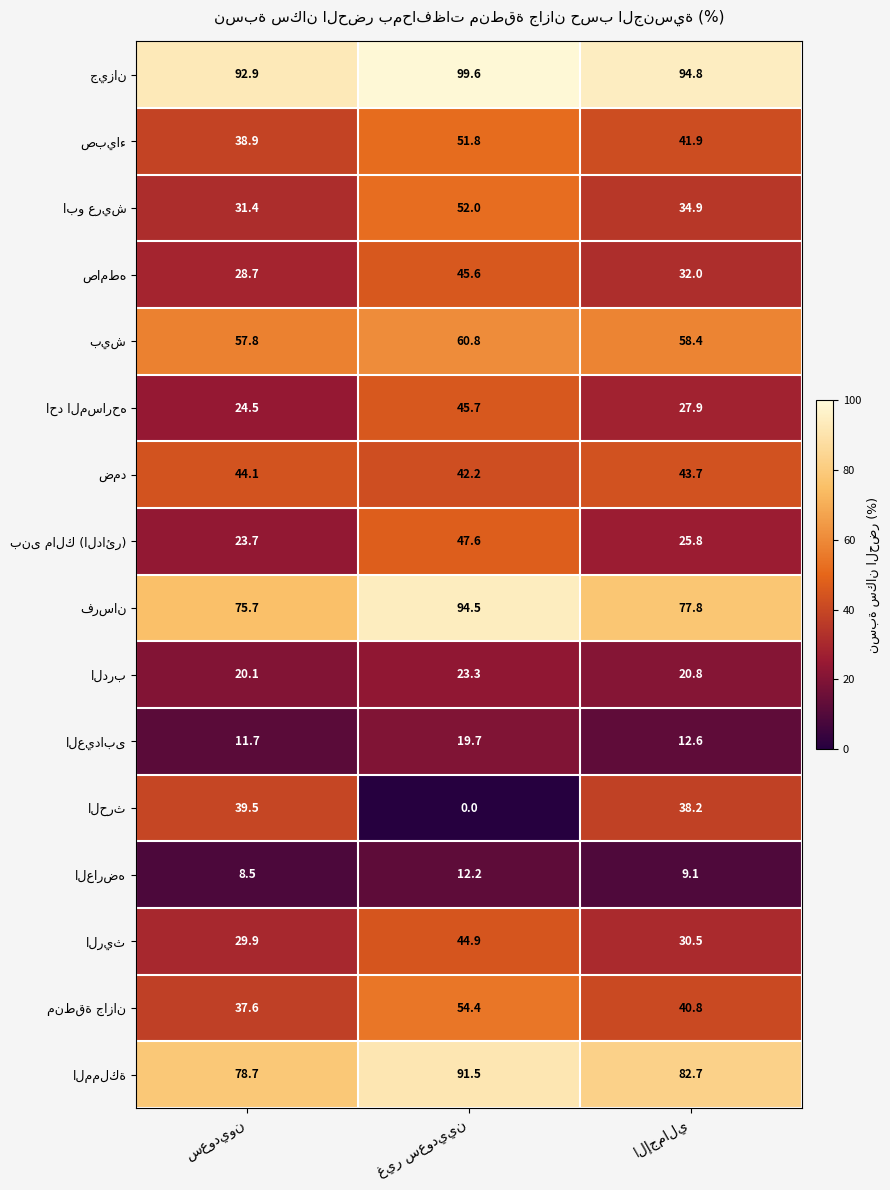

At how many categories does at least one series exceed 86?

3